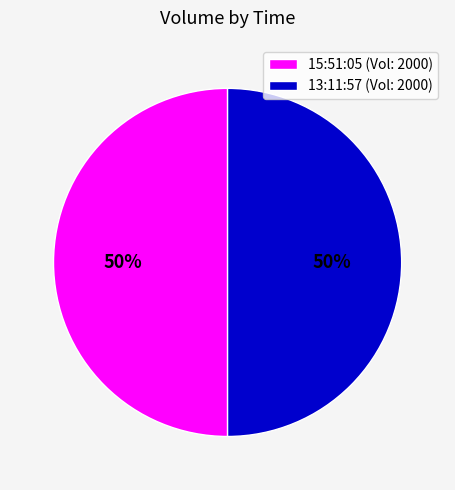

Do 15:51:05 (Vol: 2000) and 13:11:57 (Vol: 2000) together represent more than half of the pie?

Yes